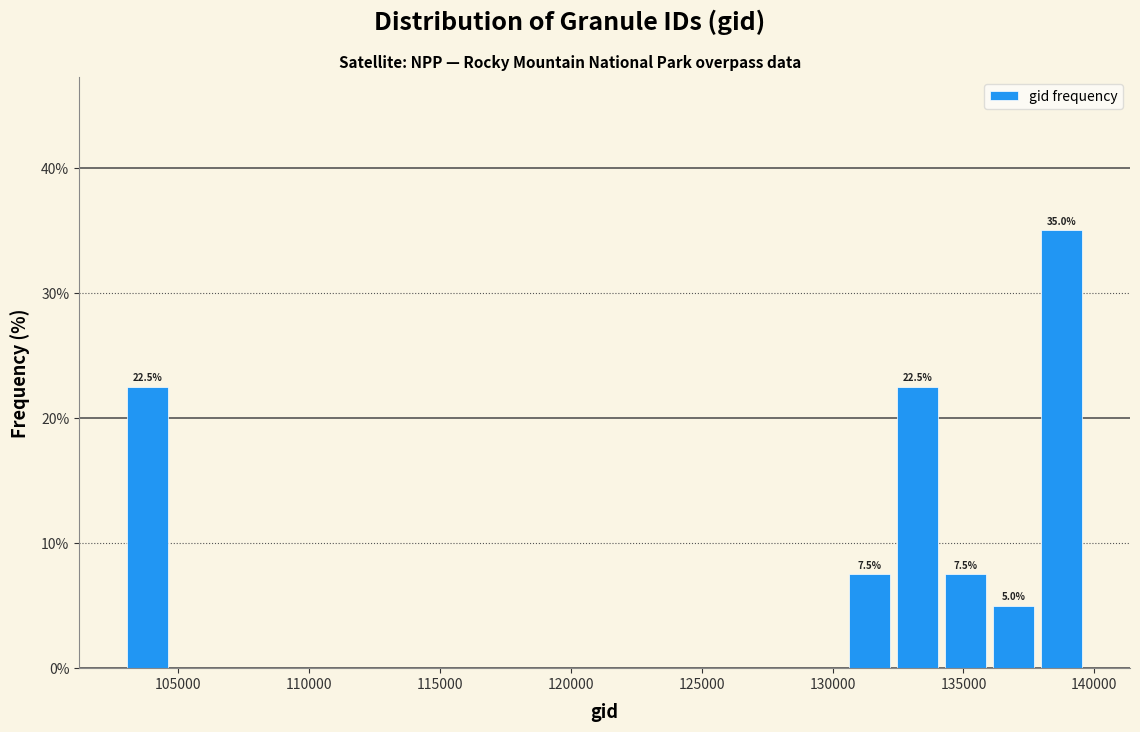

Read against the x-axis, roughly where is the centre of the tallest bar?

139000